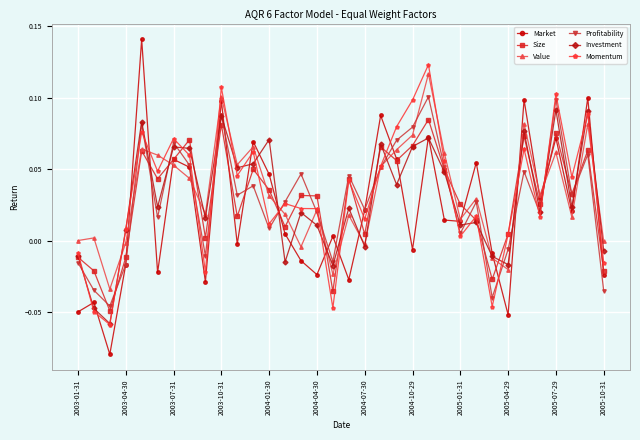

How many positive values does the Momentum series have?

27